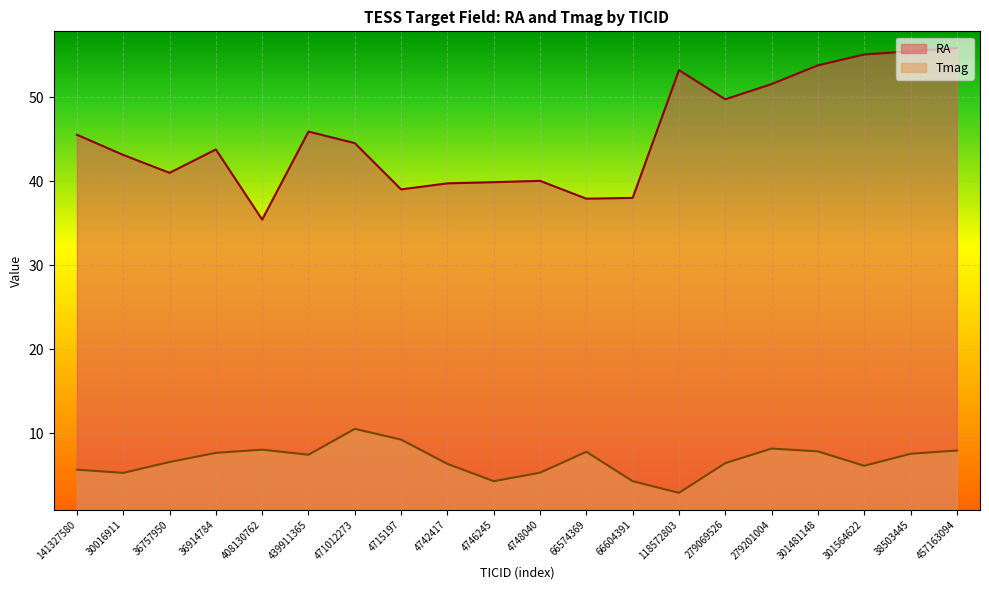

How many values in the Tmag series exceed 7?

10